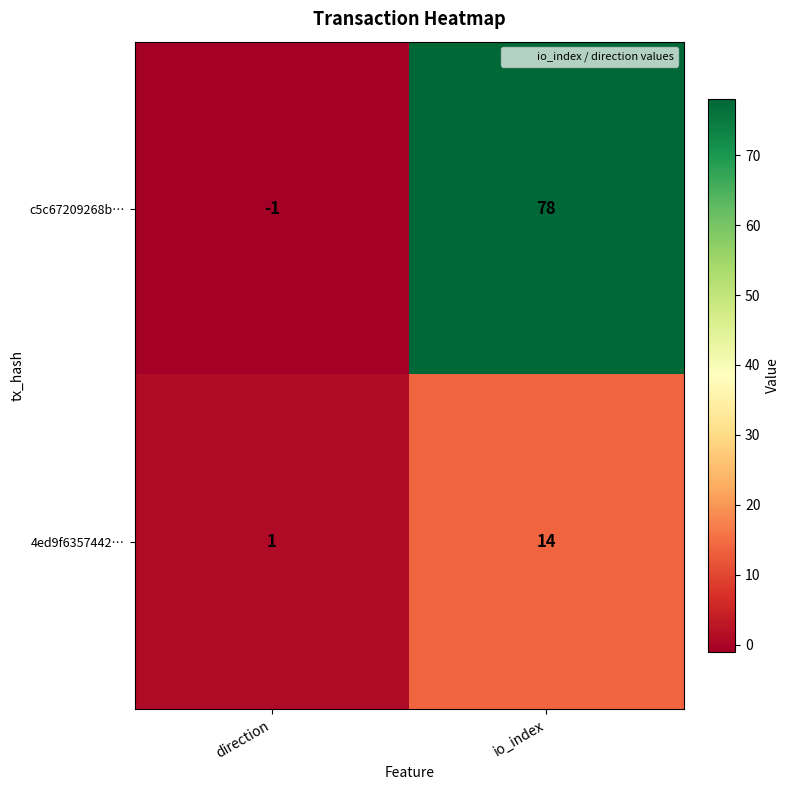

True or false: 4ed9f6357442… has a value of 14 at io_index.

True